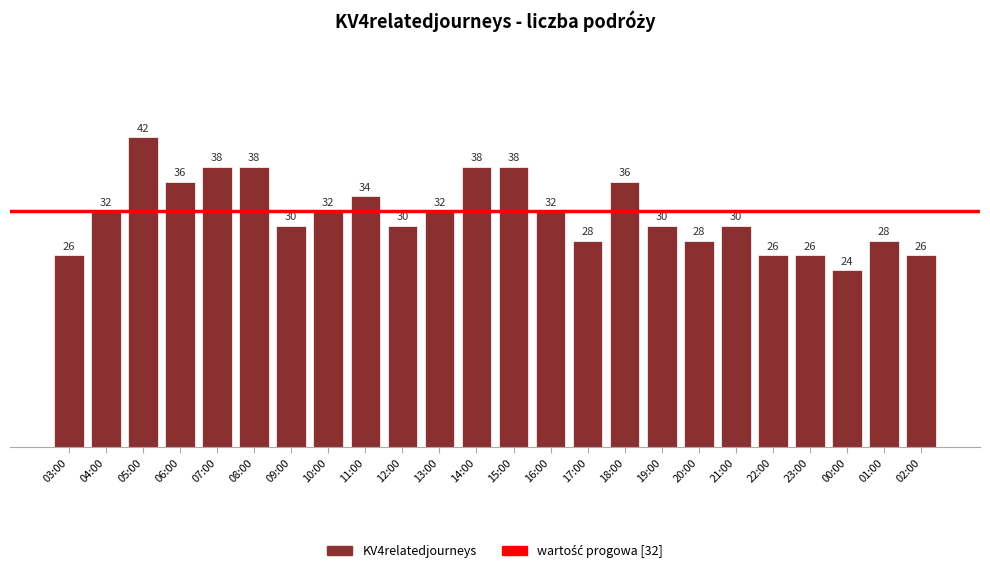

What is the sum of all values?

760